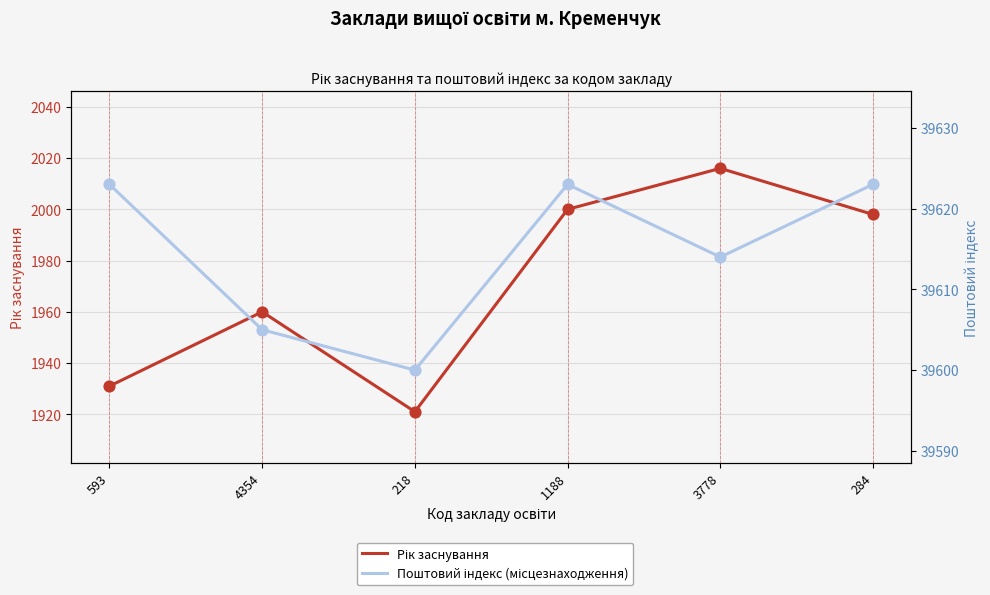

Which series reaches the maximum Y coordinate?

Поштовий індекс (місцезнаходження)